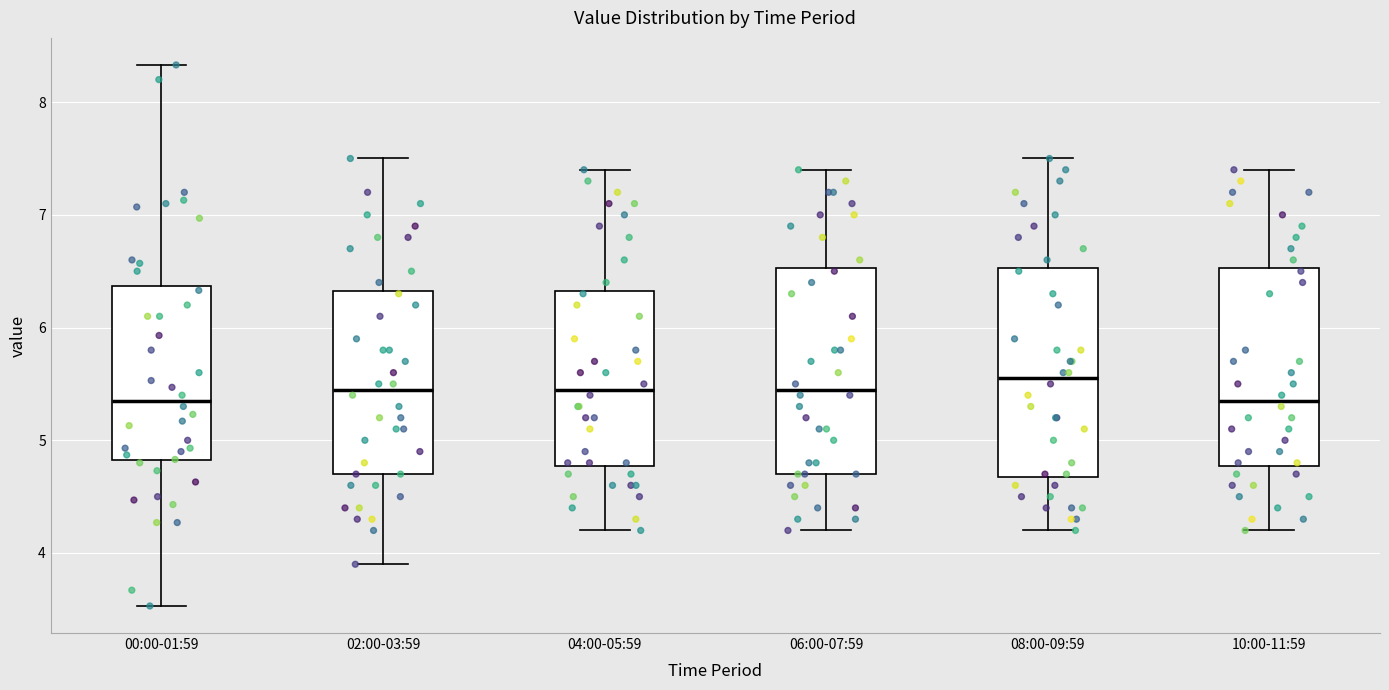

Where is the upper edge of the box for 08:00-09:59 on the y-axis? The values are not printed on the chart, so give them approximately, as read against the axis.

6.5